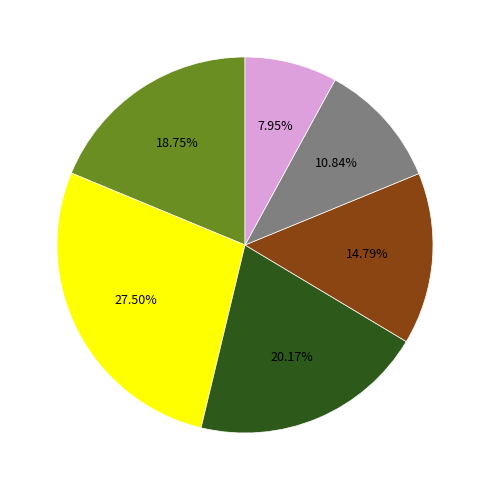

Is there any slice that represents more than half of the pie?

No